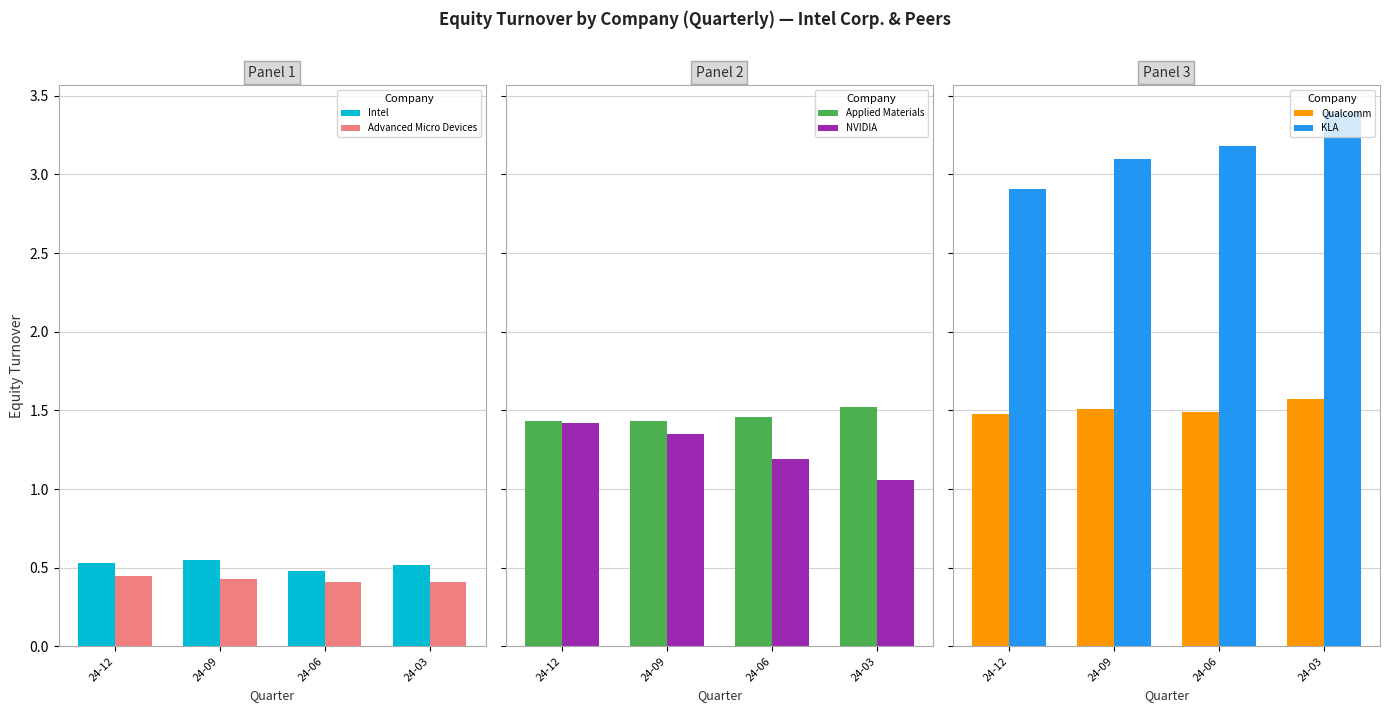

What is the value of the KLA bar at the 1st from the left?

2.9